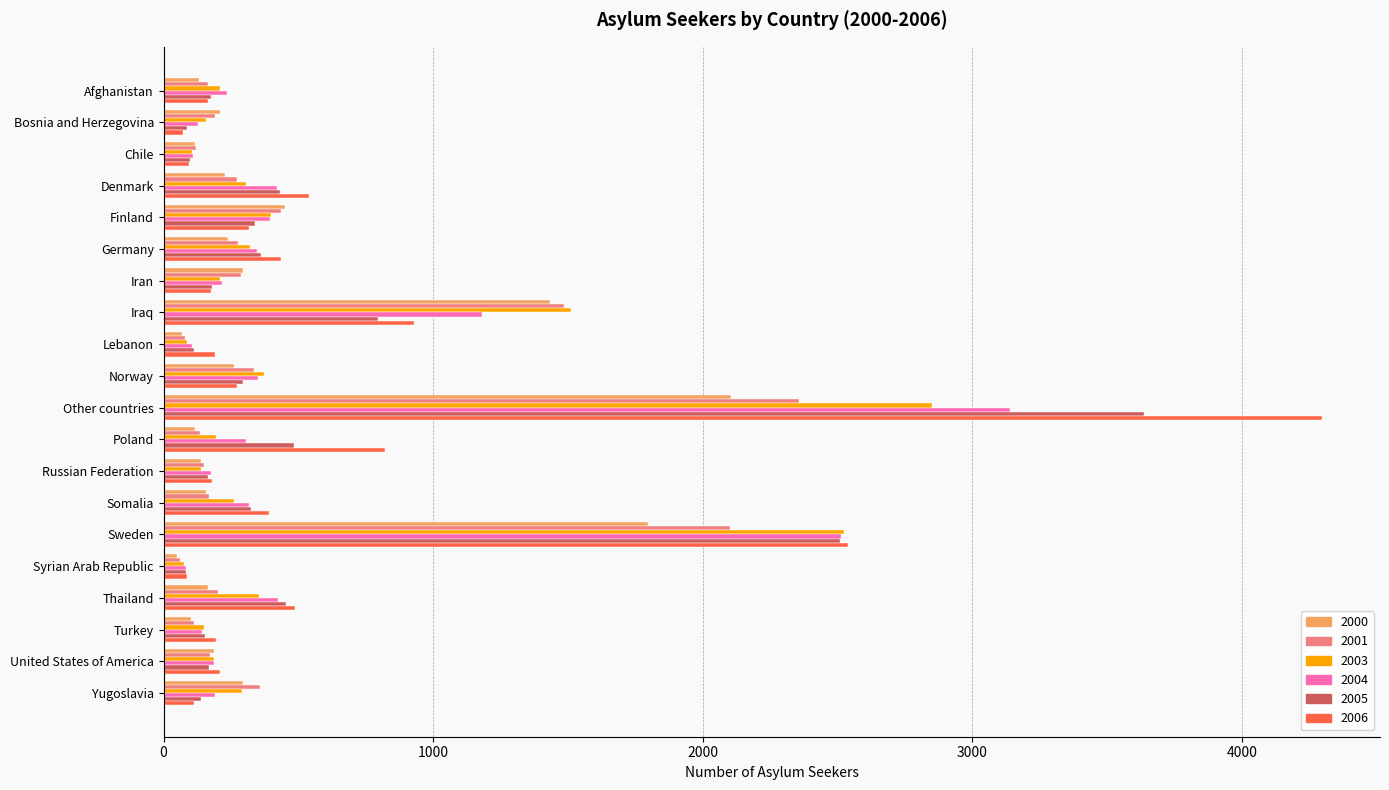

Which series has the largest total across all categories?

2006